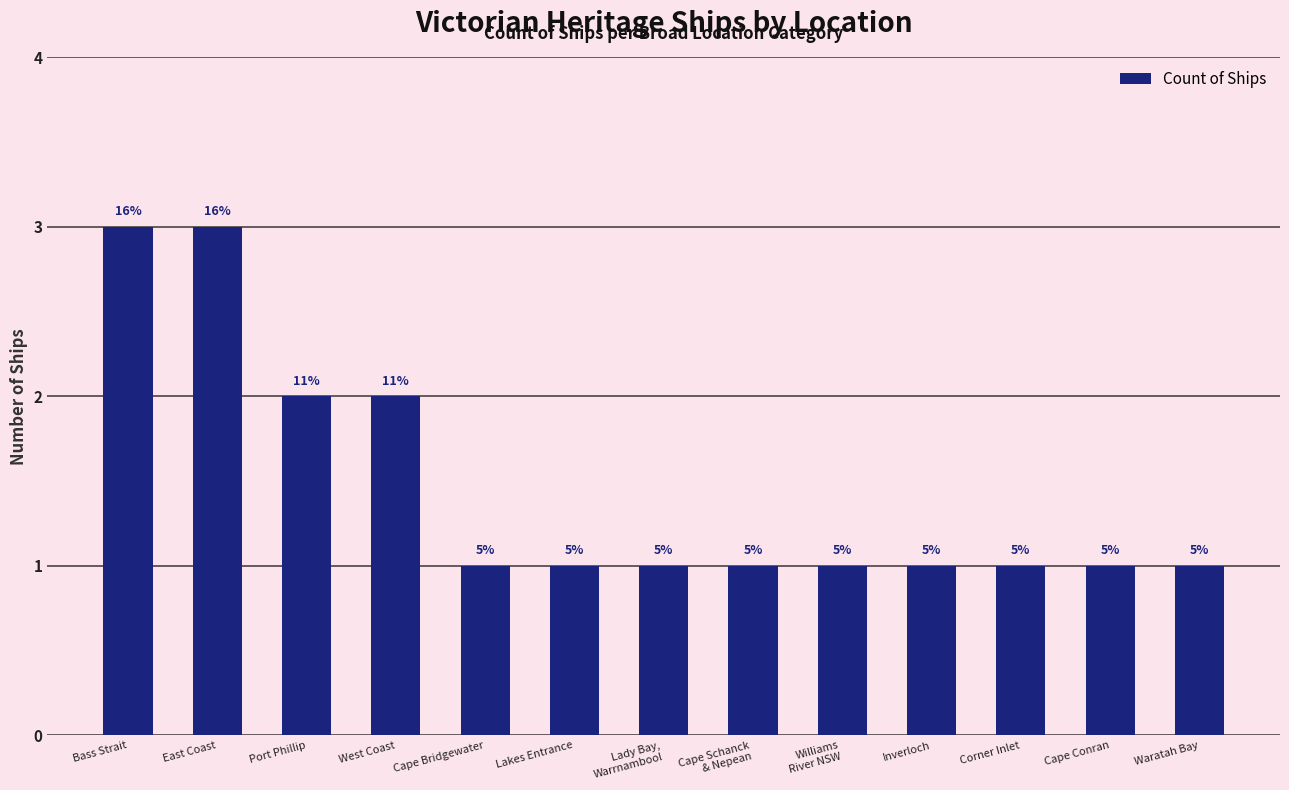

How many bars are there in total?

13